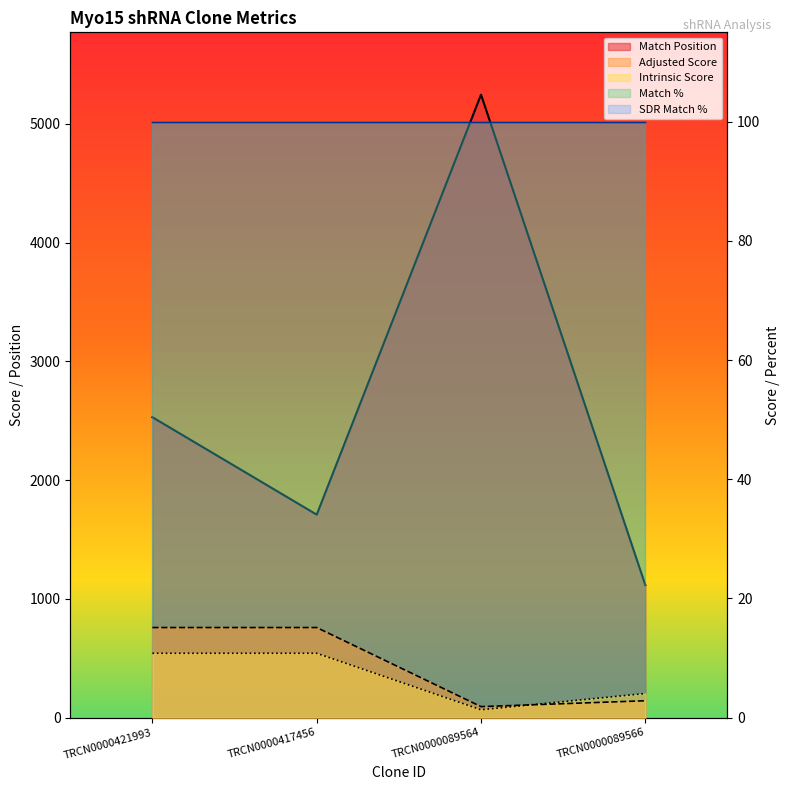

How many values in the Adjusted Score series are below 15?

2